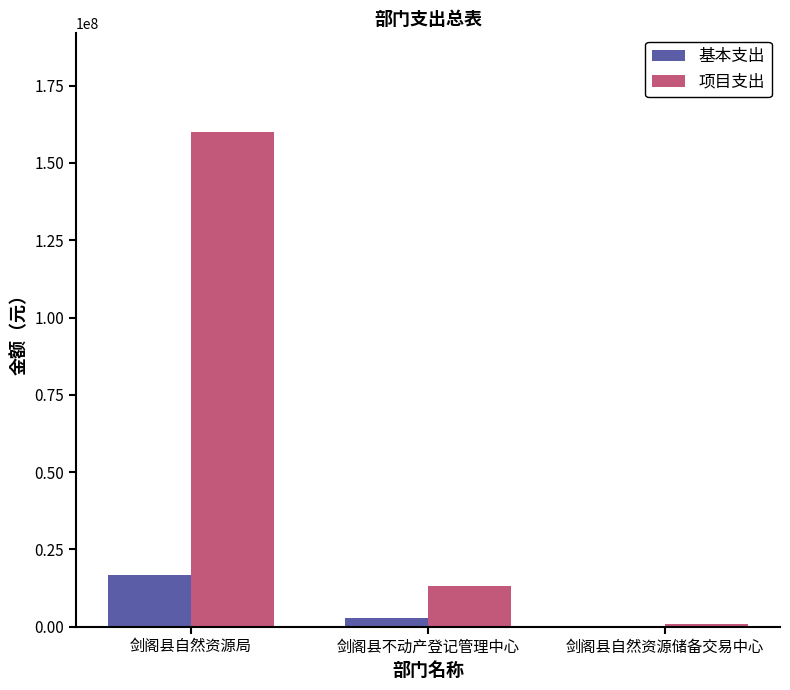

Between 剑阁县自然资源局 and 剑阁县自然资源储备交易中心, which series saw the biggest shift?

项目支出